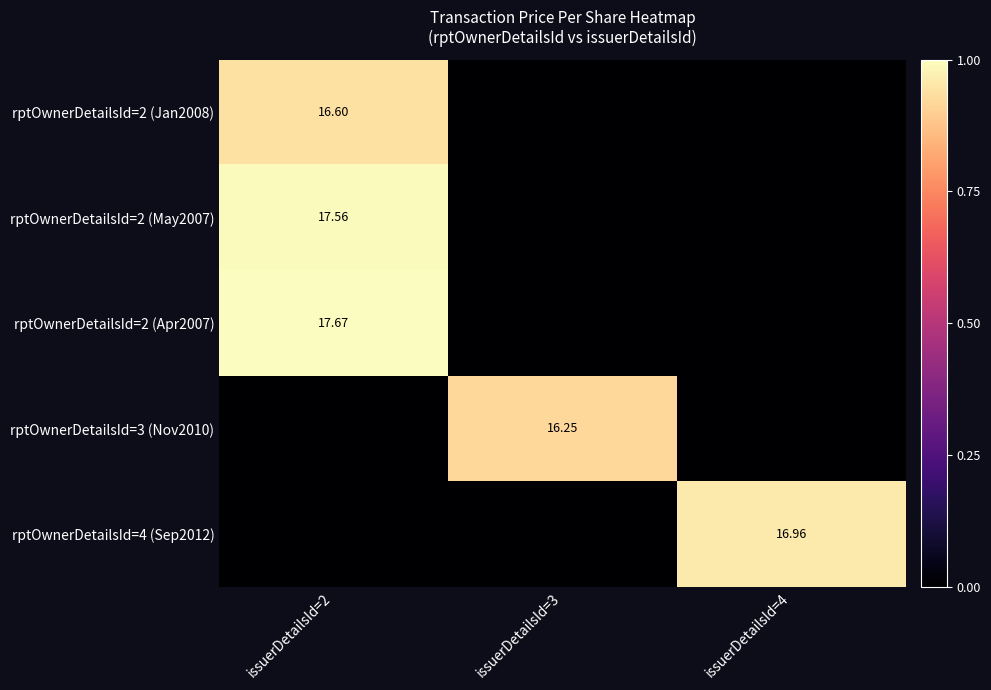

At how many categories does at least one series exceed 0?

3